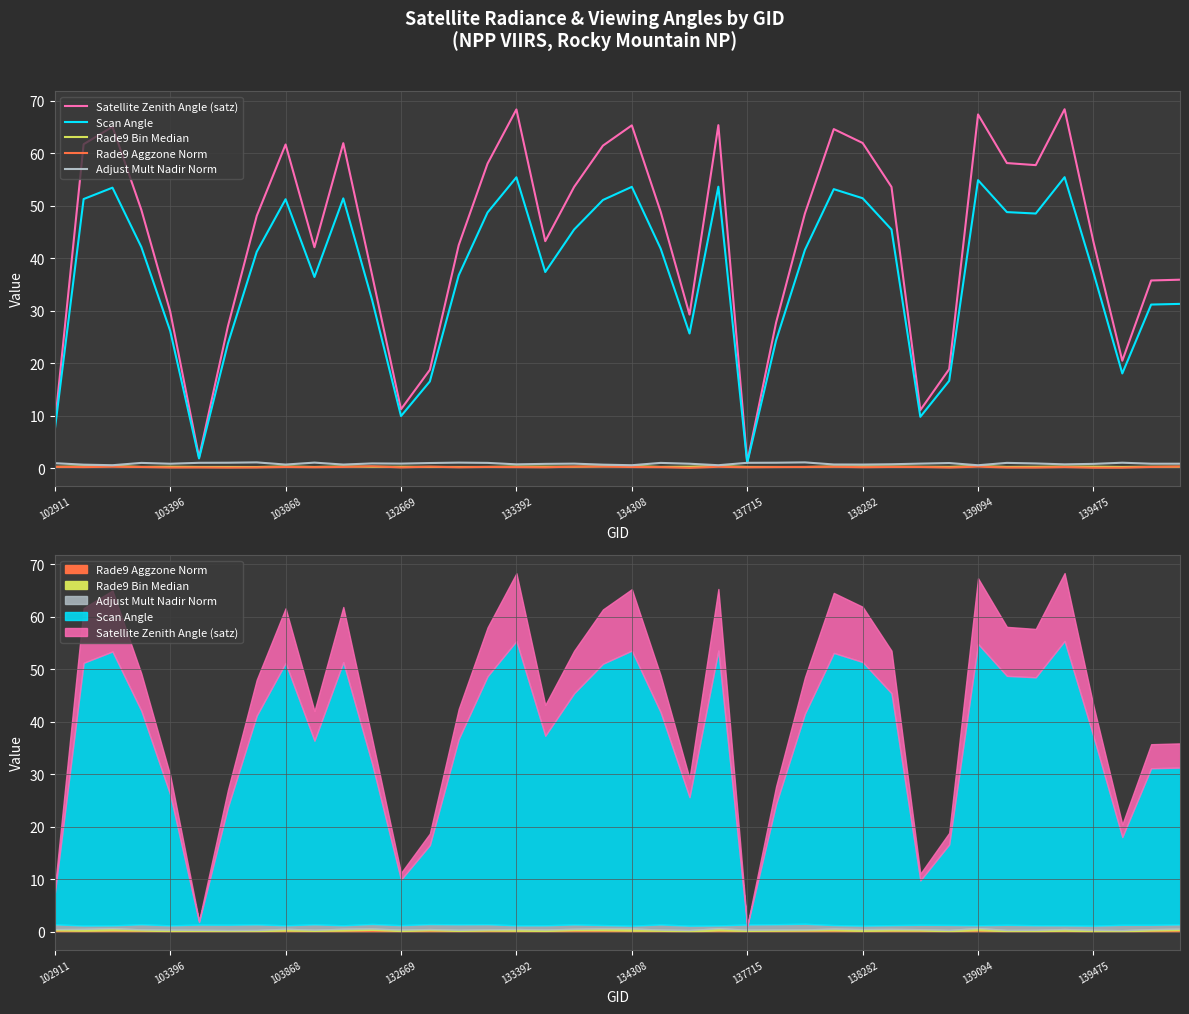

Is the value of Satellite Zenith Angle (satz) at 11 greater than the value of Scan Angle at 28?

No